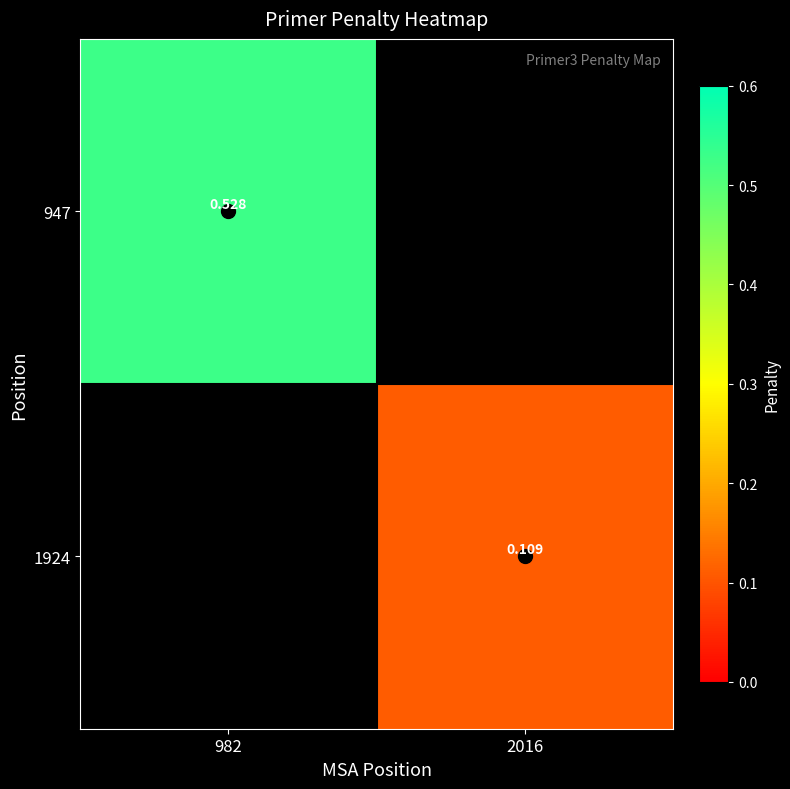

The value of 947 at 982 is 0.3. True or false?

False